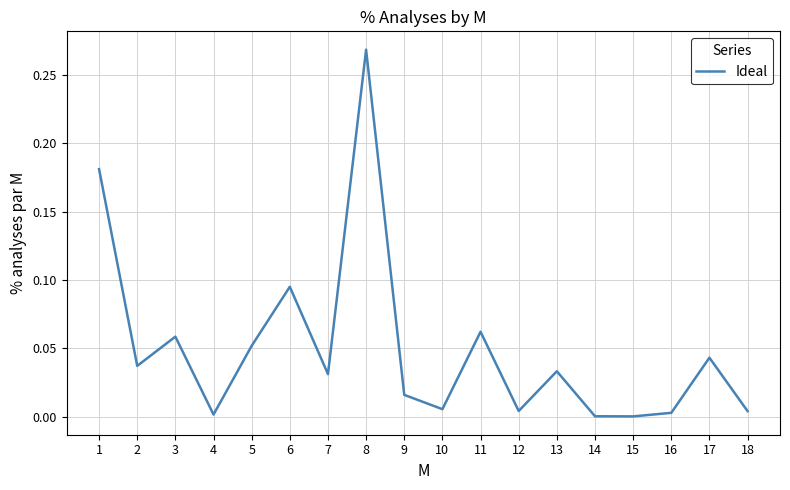

The chart shows a value of 0.0 at 1. True or false?

False